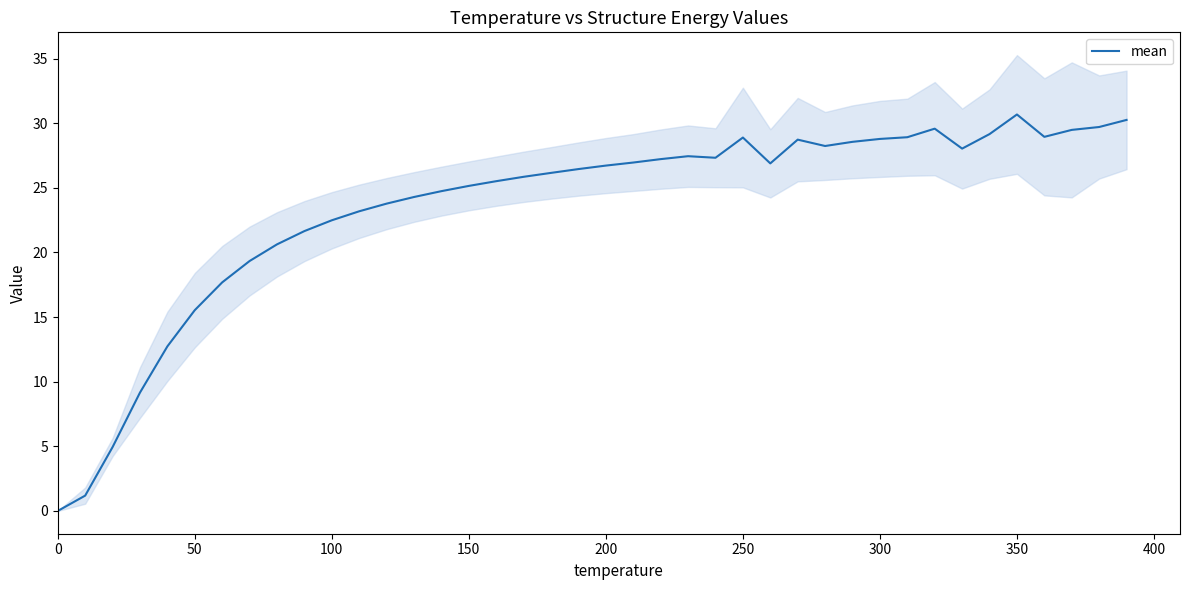

The mean series shows 49.3 at 350. True or false?

False